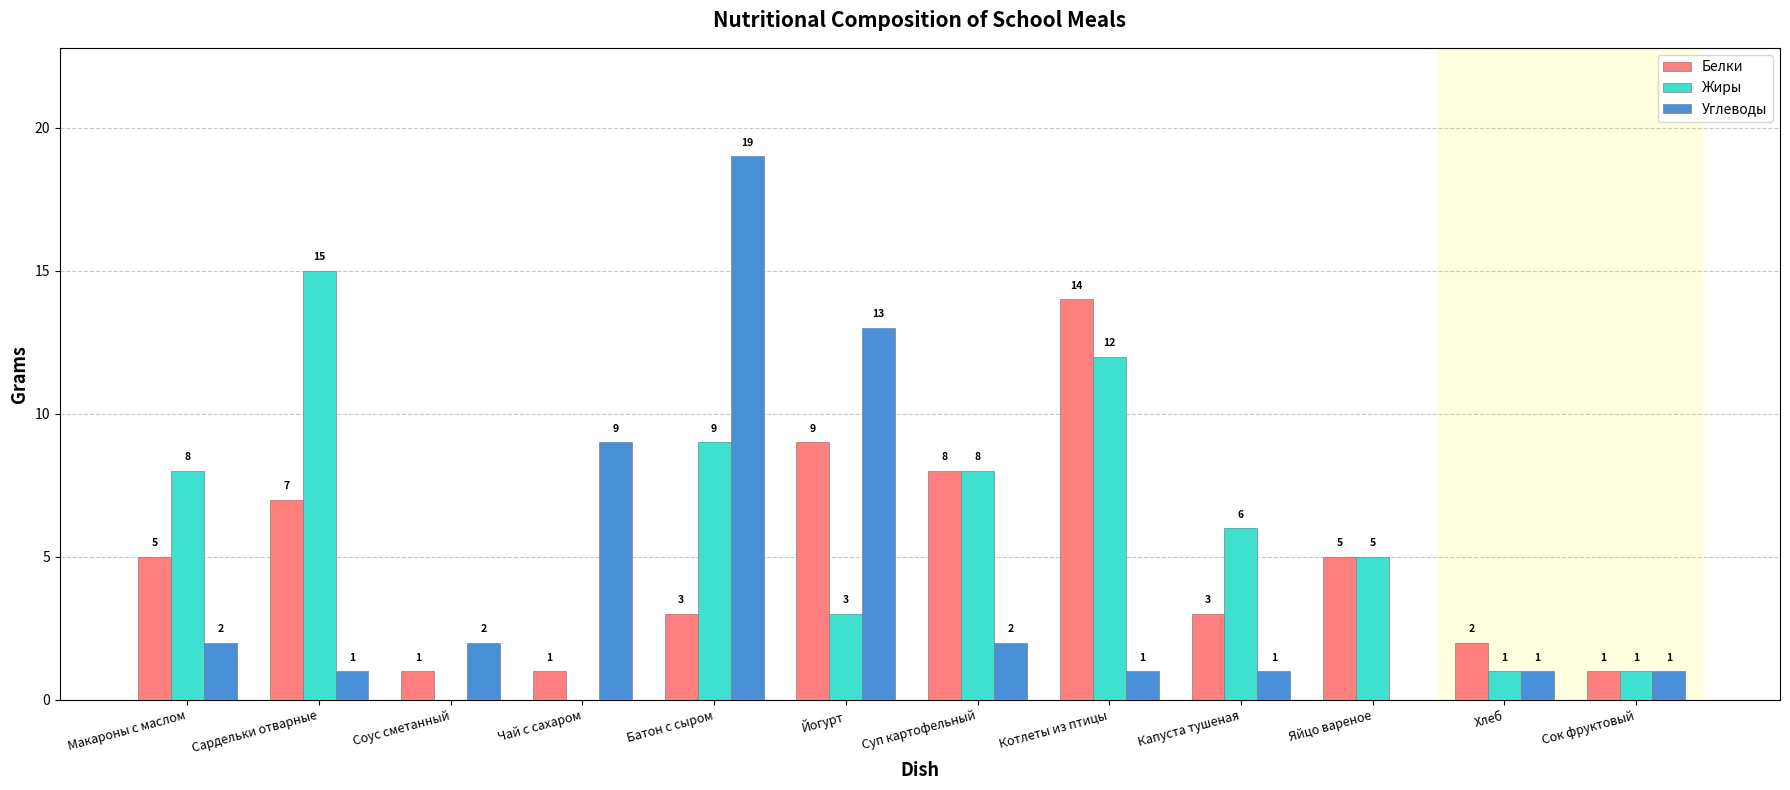

The value of Жиры at Капуста тушеная is 6. True or false?

True